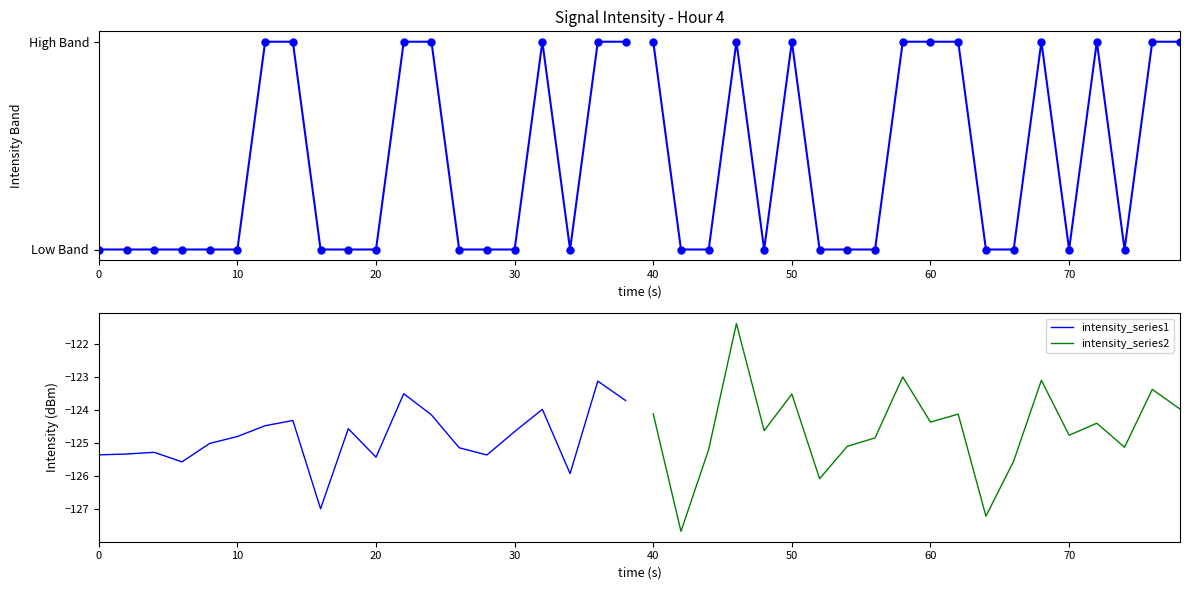

True or false: intensity_series1 has a value of -79.0 at 80.

False